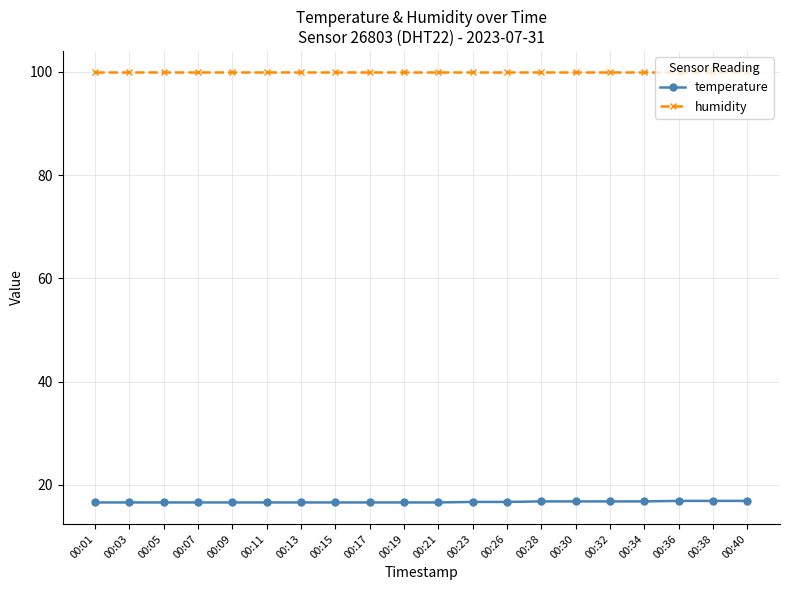

True or false: humidity and temperature cross at least once.

False